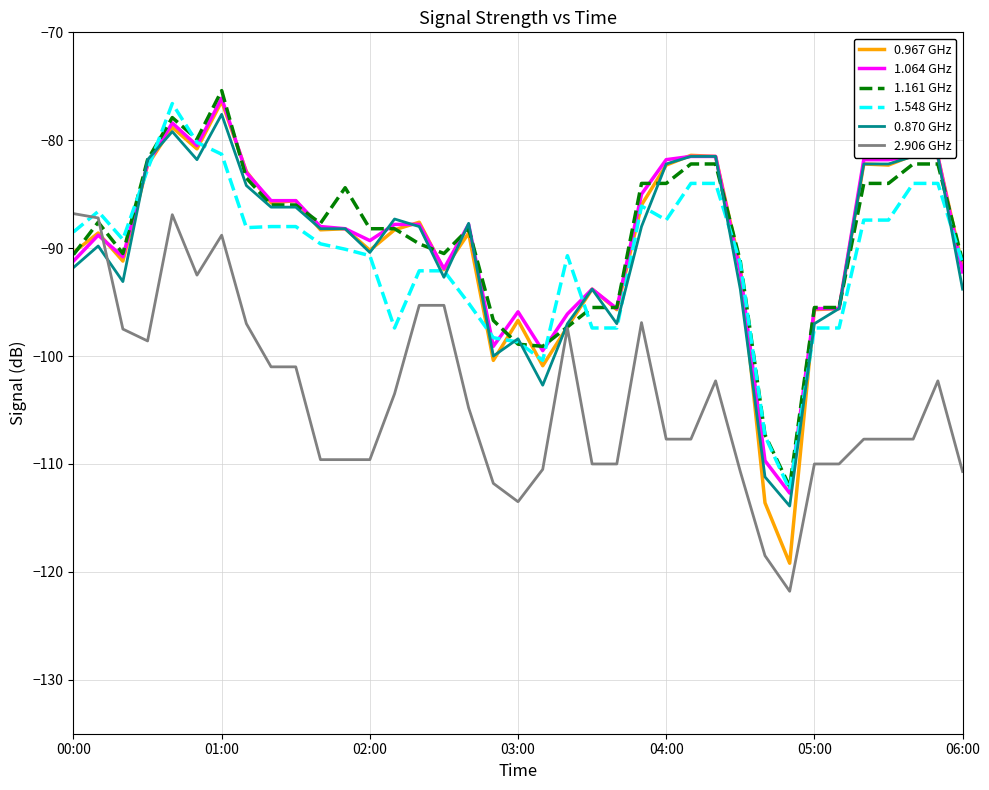

What is the highest value of the 0.870 GHz series?

-77.6